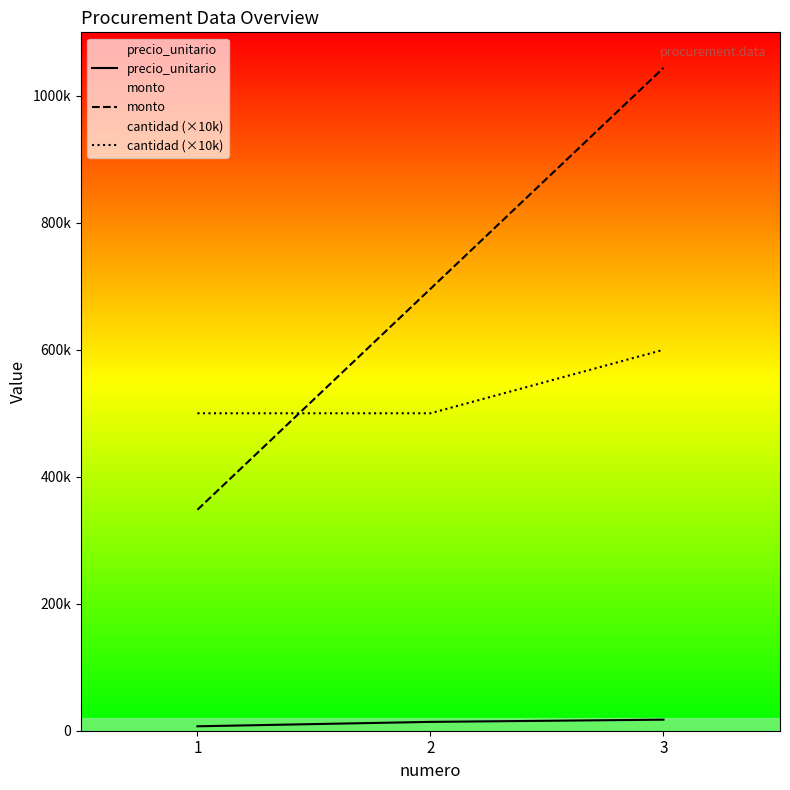

What is the maximum value for cantidad (×10k)?

600000